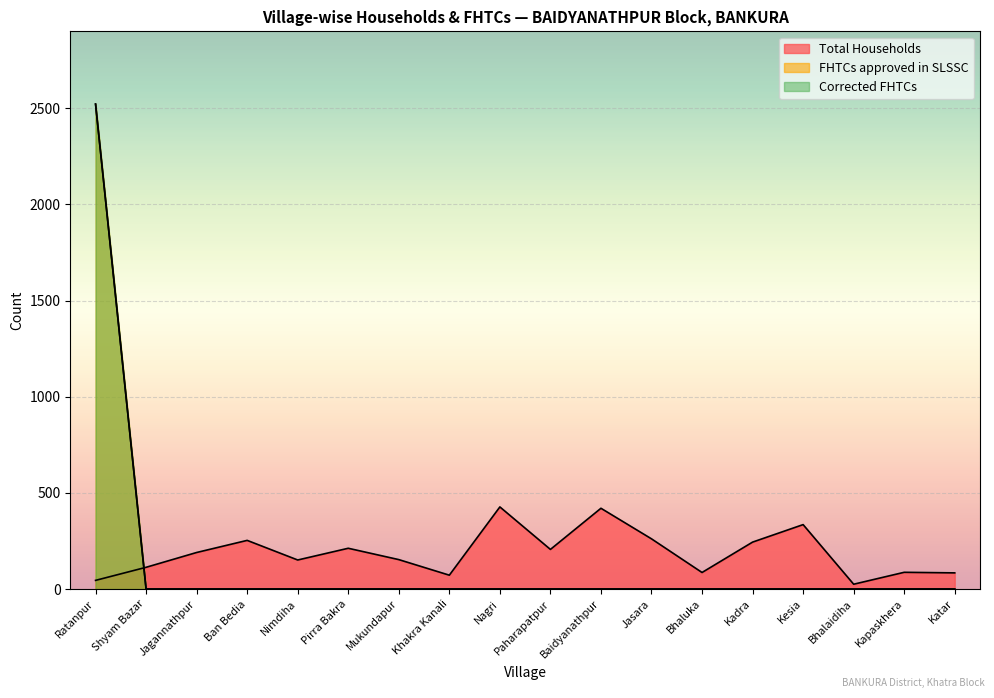

The value of Corrected FHTCs at Kapaskhera is -1346. True or false?

False